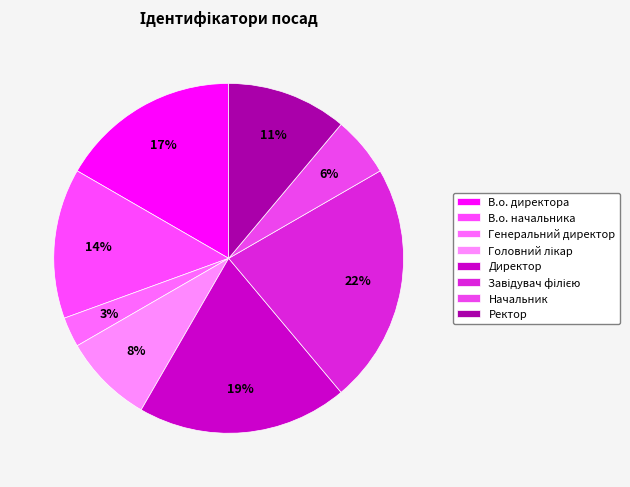

Is the sum of Завідувач філією and Директор greater than half?

No